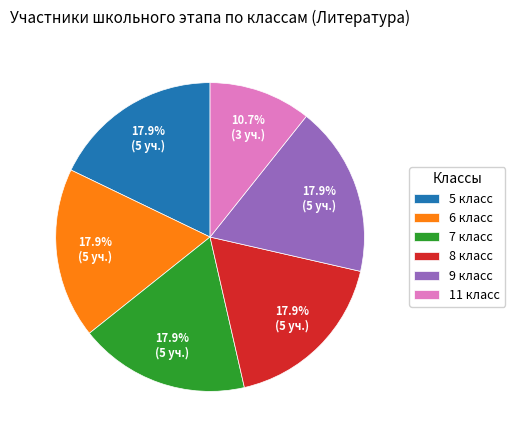

What is the ratio of the value at 7 класс to the value at 9 класс?

1.0